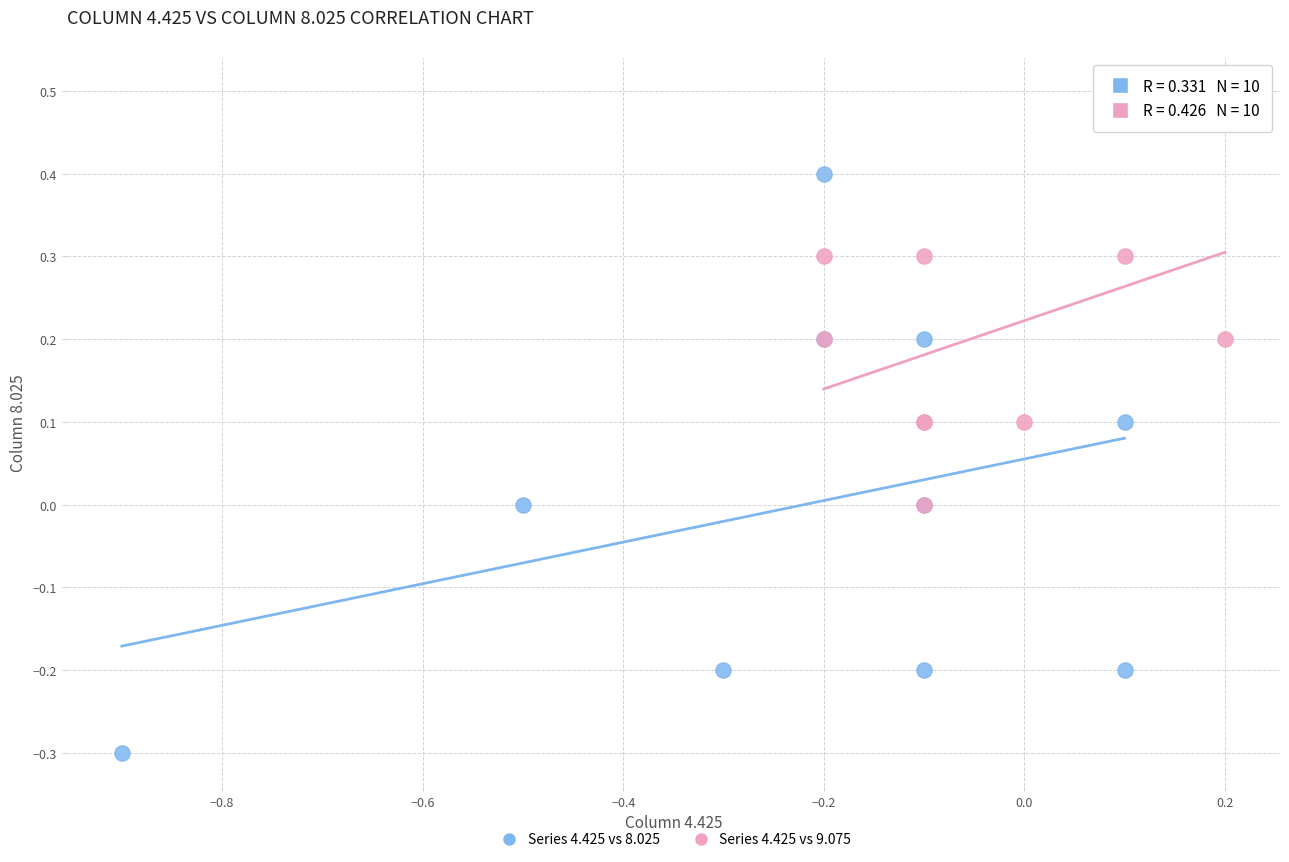

Which series contains the lowest Y value?

Series 4.425 vs 8.025